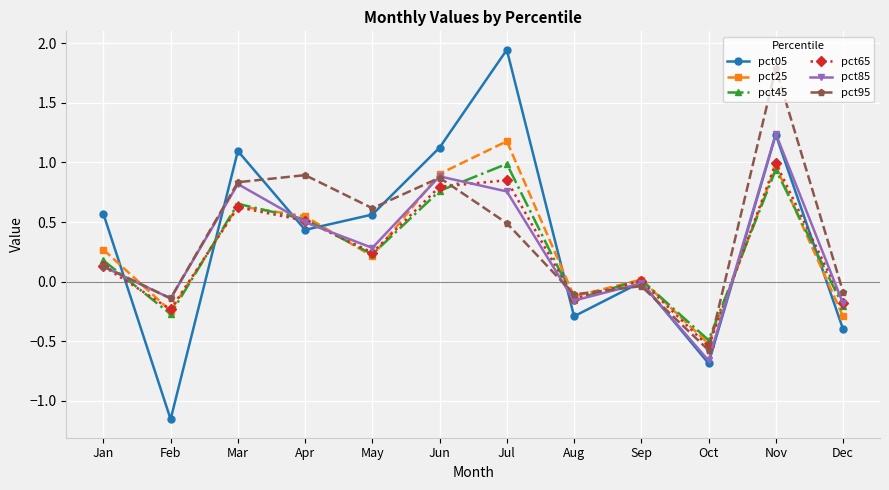

True or false: pct05 and pct95 intersect in this chart.

True